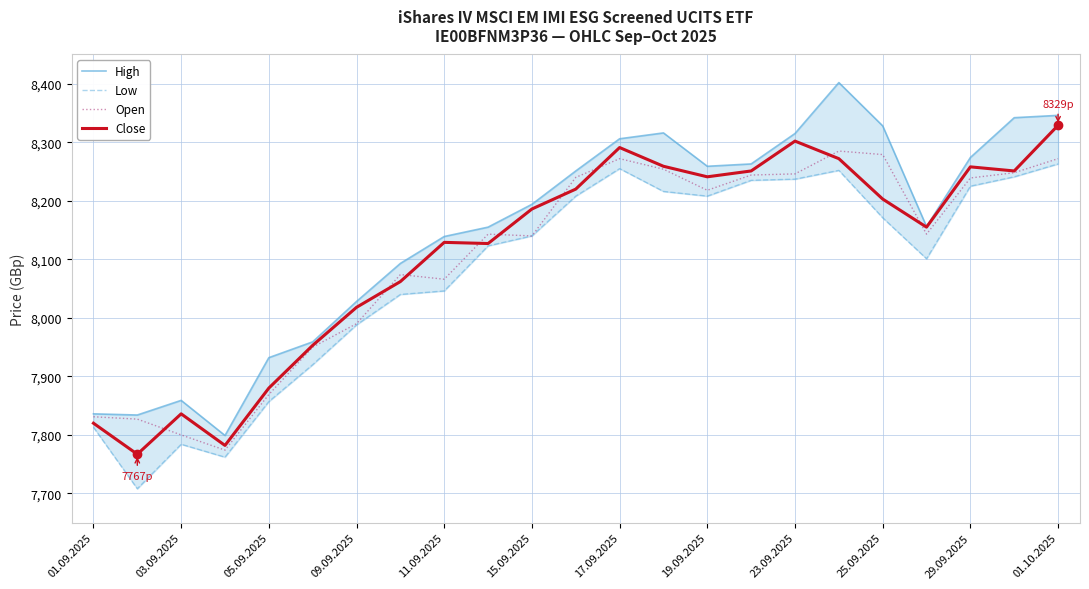

Is it true that Close equals 10872 at 23.09.2025?

False